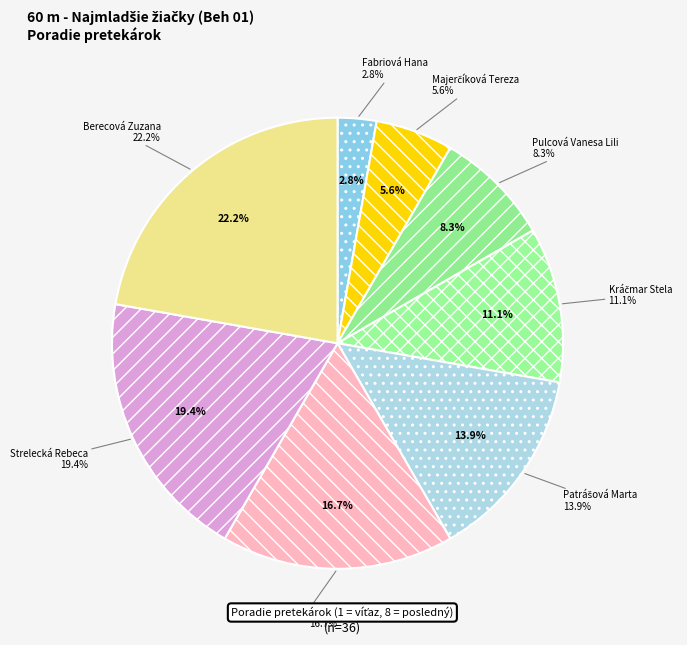

The Kráčmar Stela slice represents 11% of the pie. True or false?

True